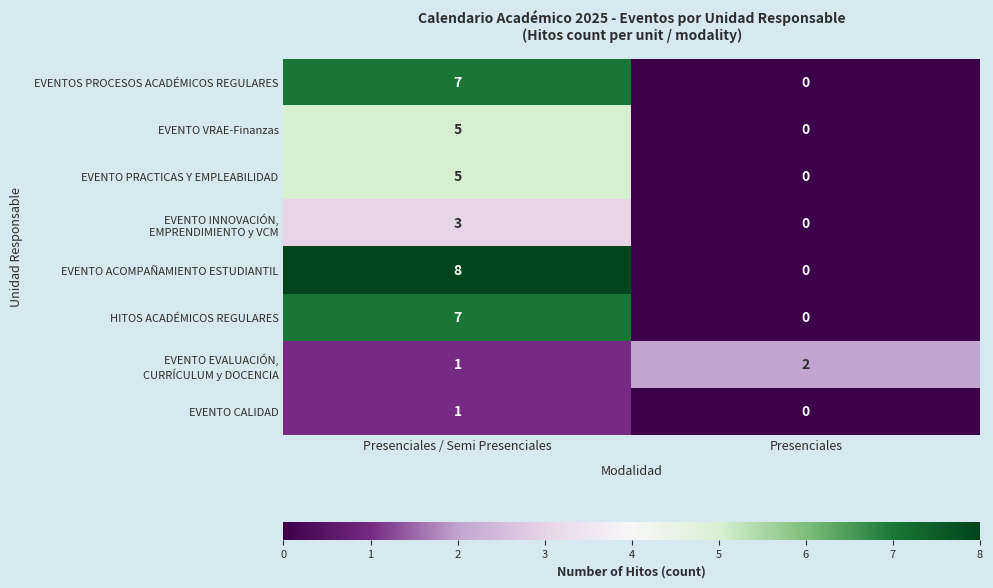

Read the EVENTO VRAE-Finanzas value at Presenciales / Semi Presenciales.

5